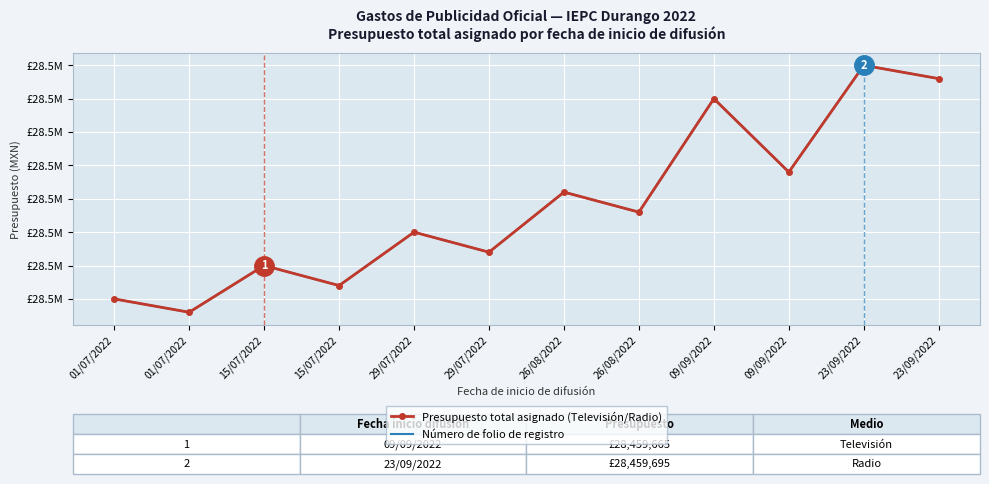

Rank the series at 09/09/2022 from highest to lowest value.

Presupuesto total asignado (Televisión/Radio), Número de folio de registro